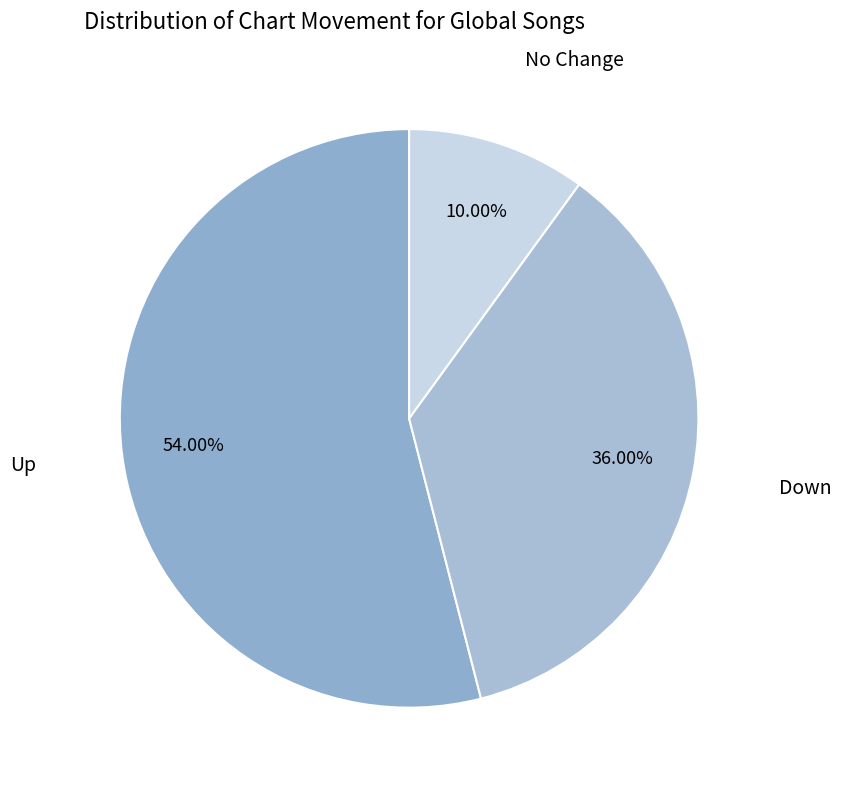

What is the majority slice?

Up